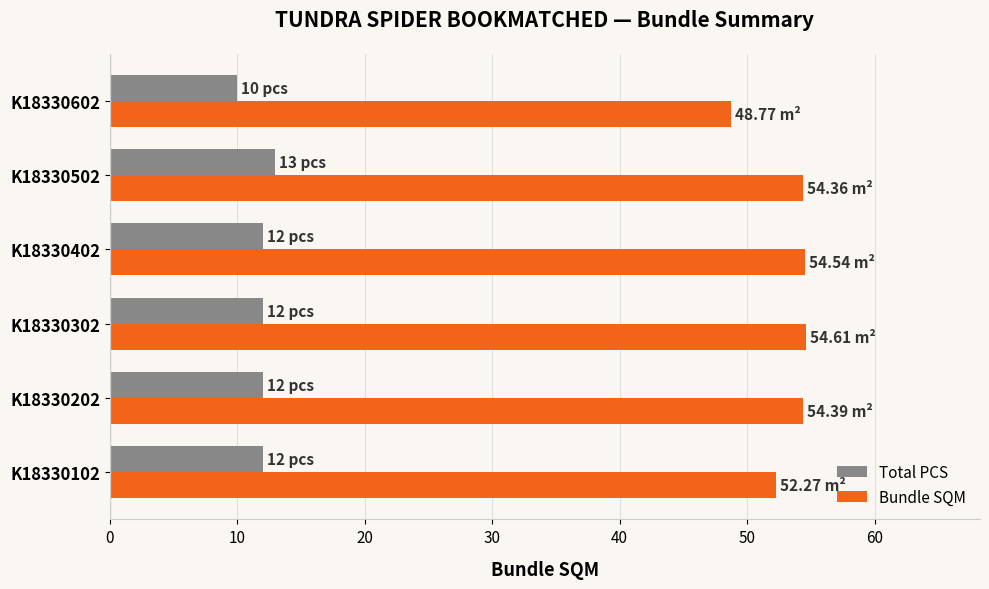

What is the sum of all Total PCS values?

71.0